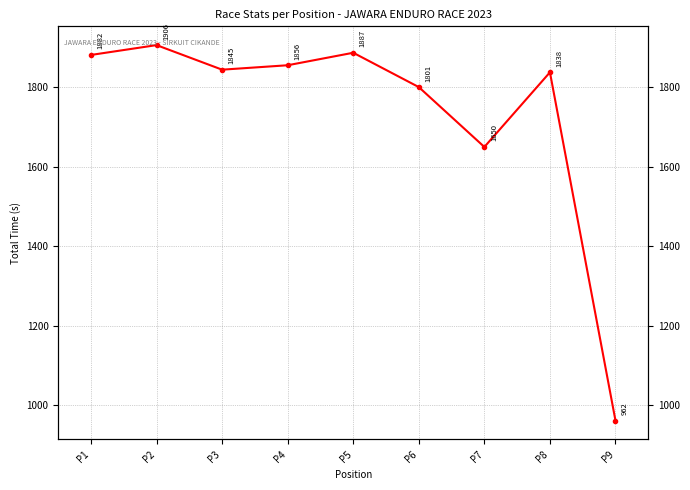

Reading left to right, list all the values displayed in this chart.

1881.6	1906.3	1844.5	1855.7	1887.1	1800.7	1650.1	1837.9	961.6